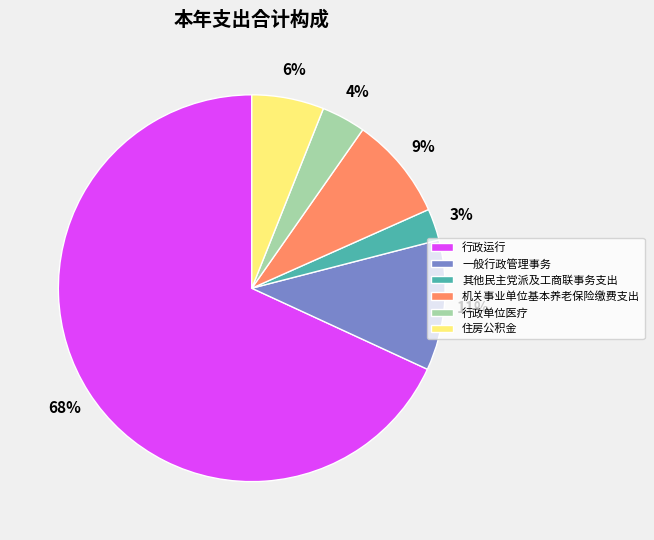

Which category has the biggest portion of the pie?

行政运行